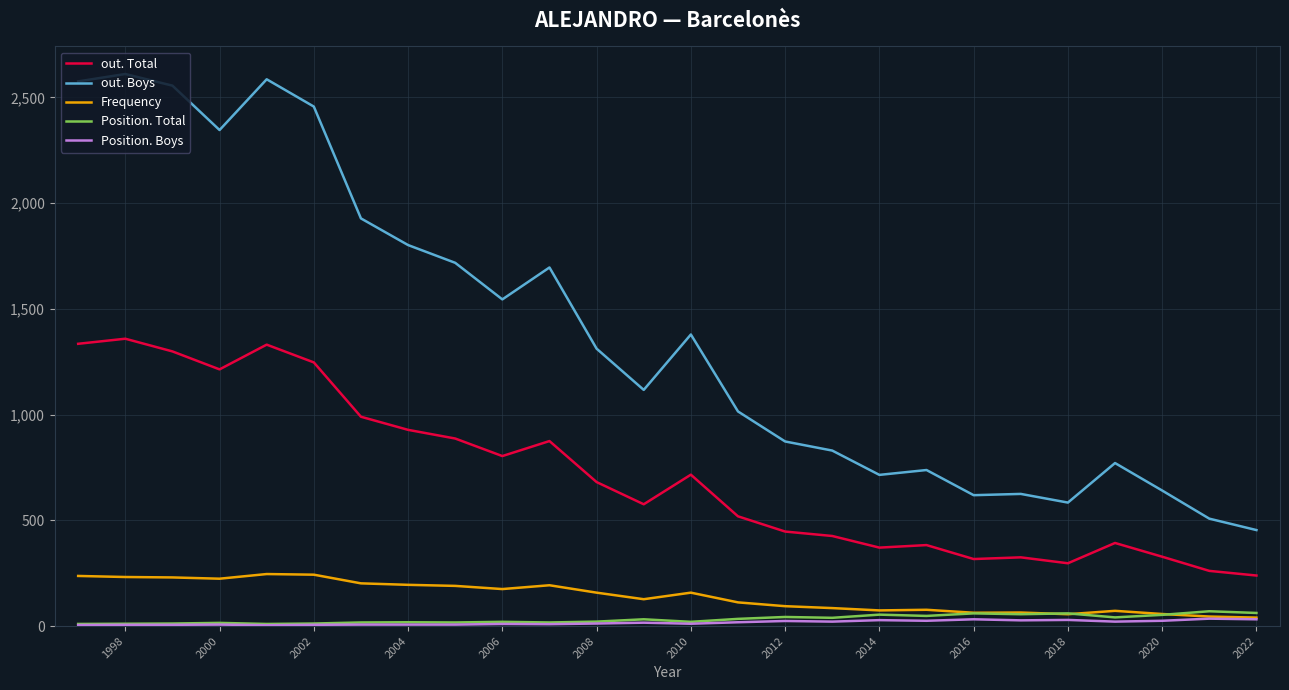

True or false: Frequency and out. Total cross at least once.

False